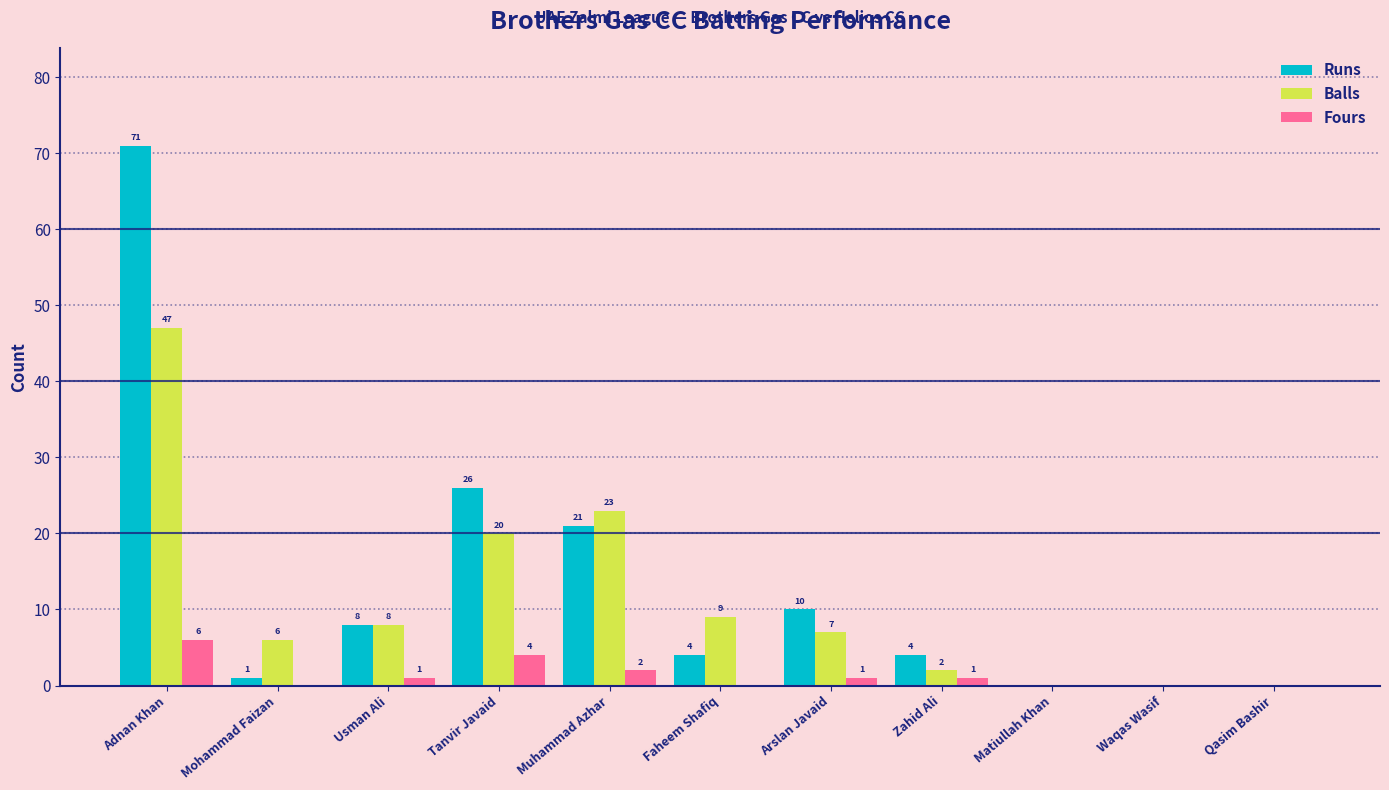

The Fours series shows -3 at Faheem Shafiq. True or false?

False